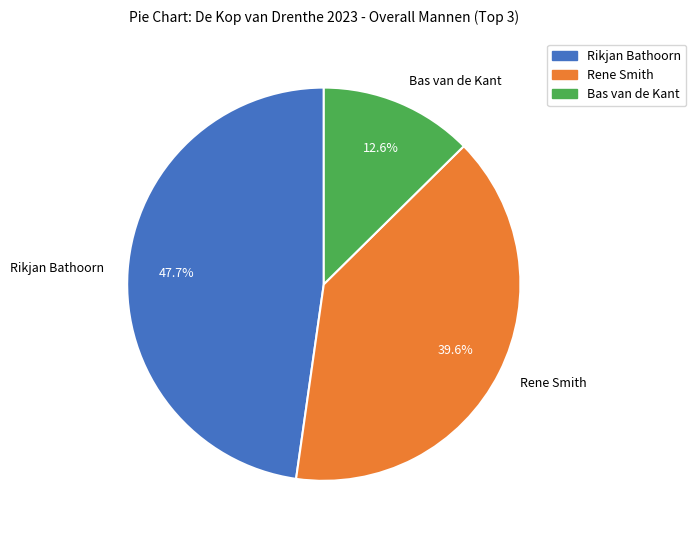

How many slices are in this pie chart?

3